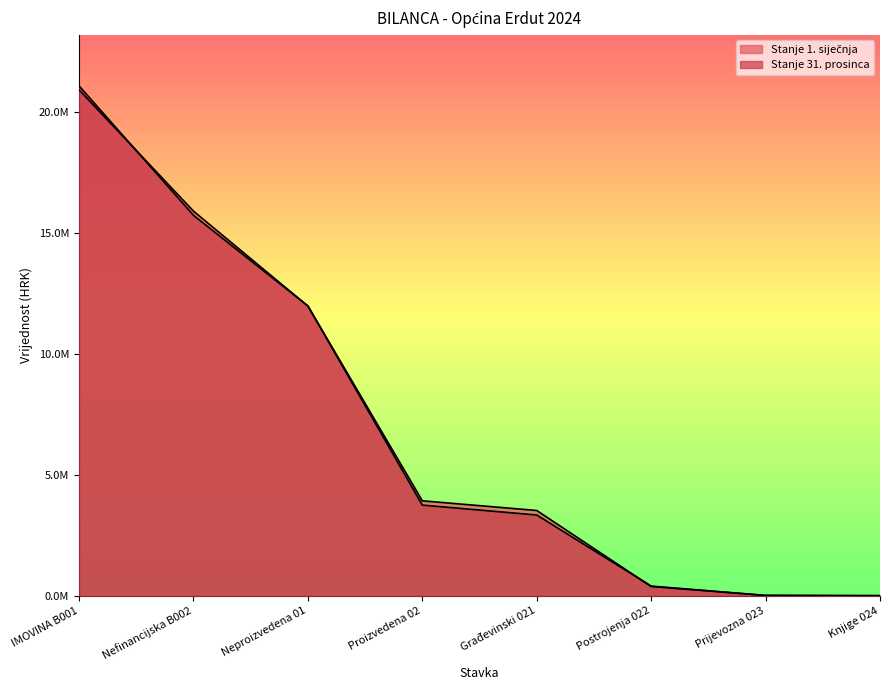

What is the value of the Stanje 1. siječnja point at the 2nd from the left?

15912237.0